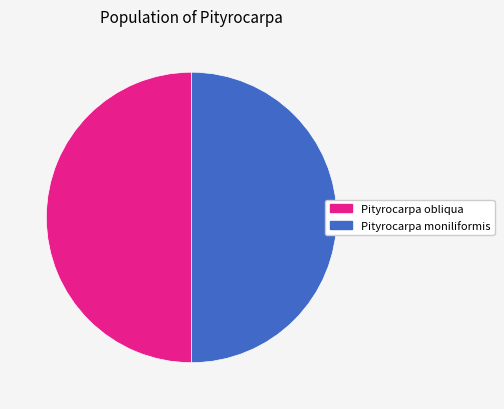

What percentage is the Pityrocarpa obliqua slice, to the nearest percent?

50%